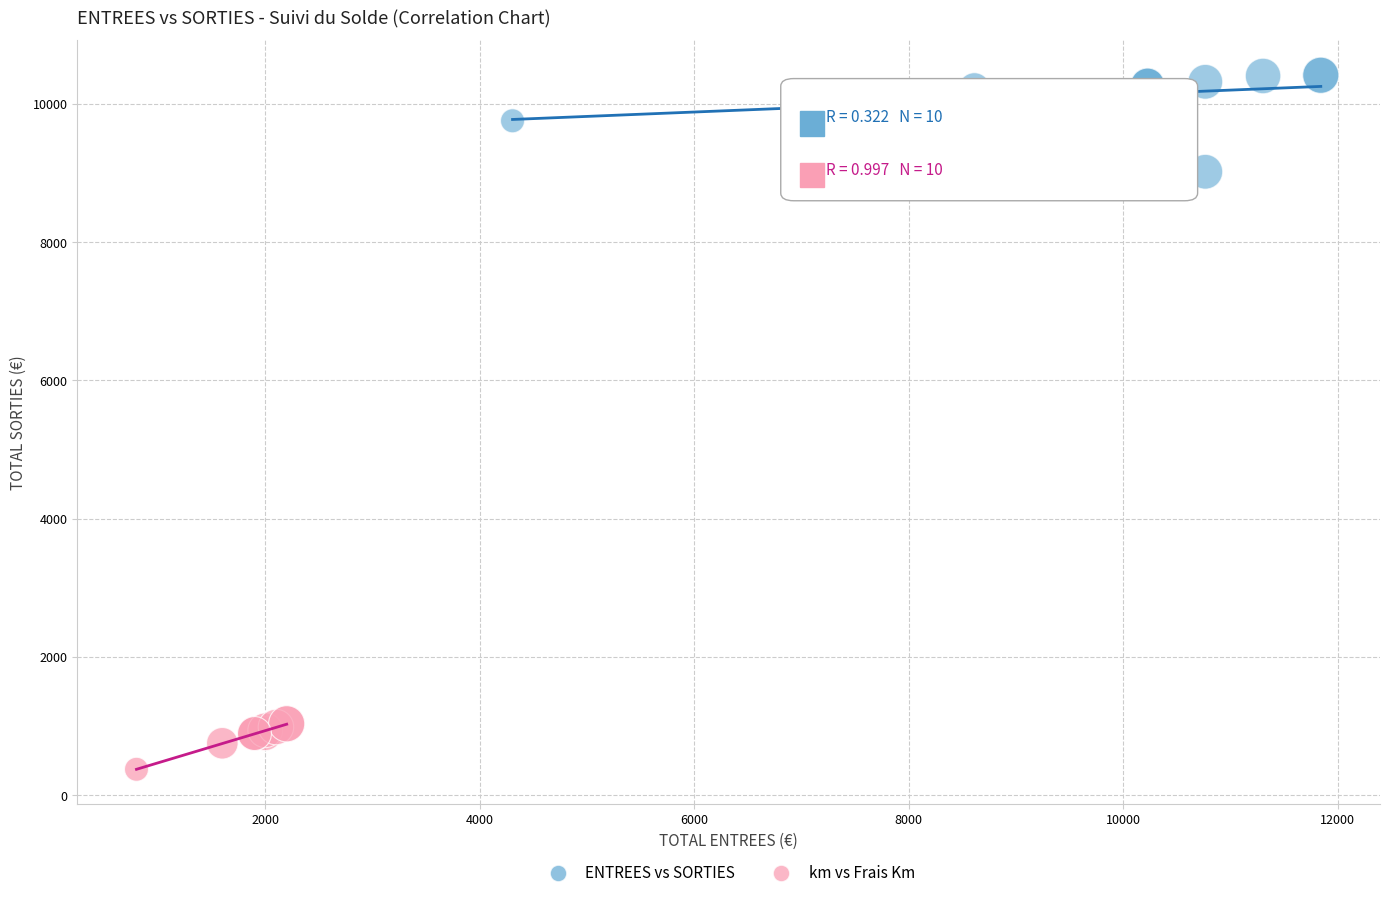

Which series has the largest Y range (max minus min)?

ENTREES vs SORTIES